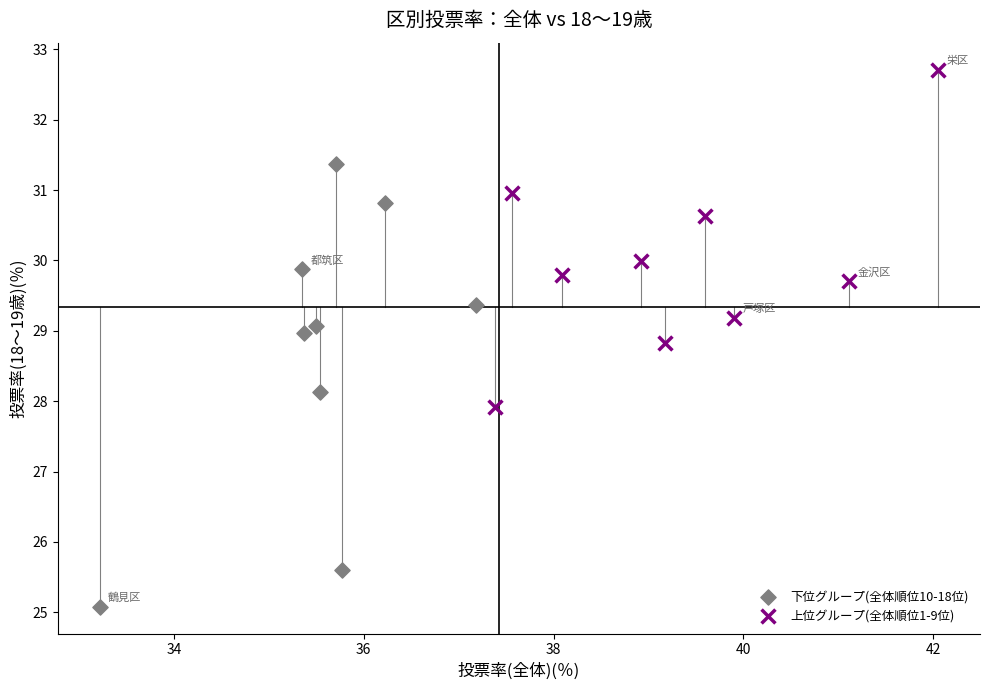

Which series reaches the minimum Y coordinate?

下位グループ(全体順位10-18位)